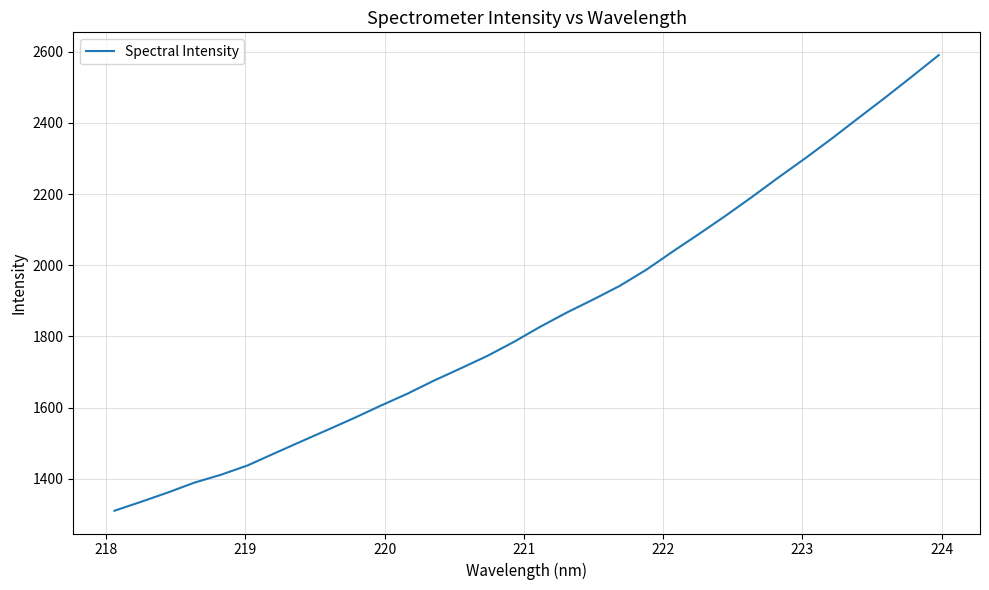

What is the difference between the maximum and minimum values?

1279.3